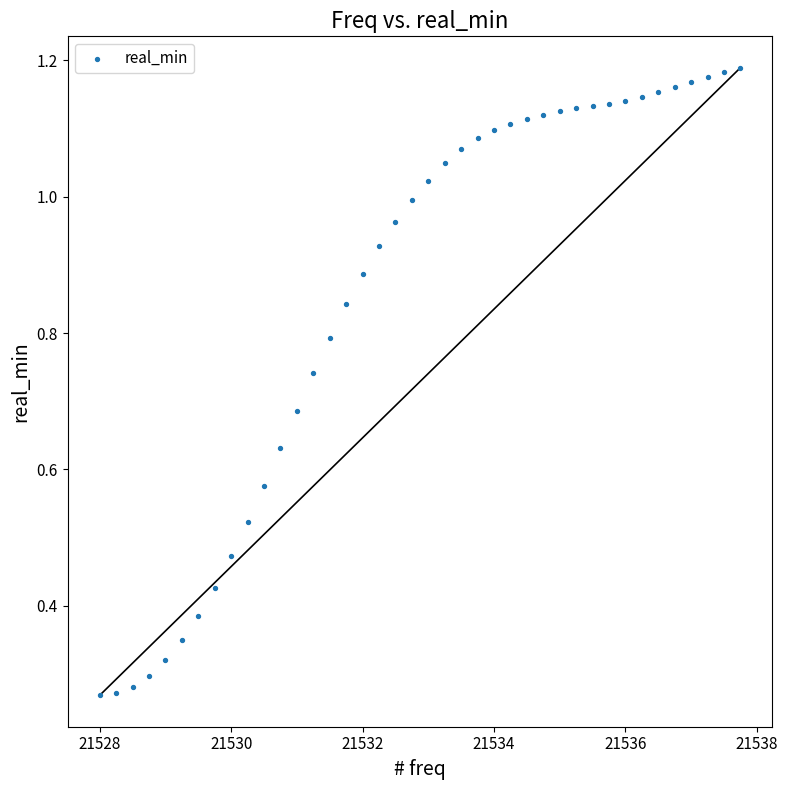

What is the range of X values (max minus min)?

9.8